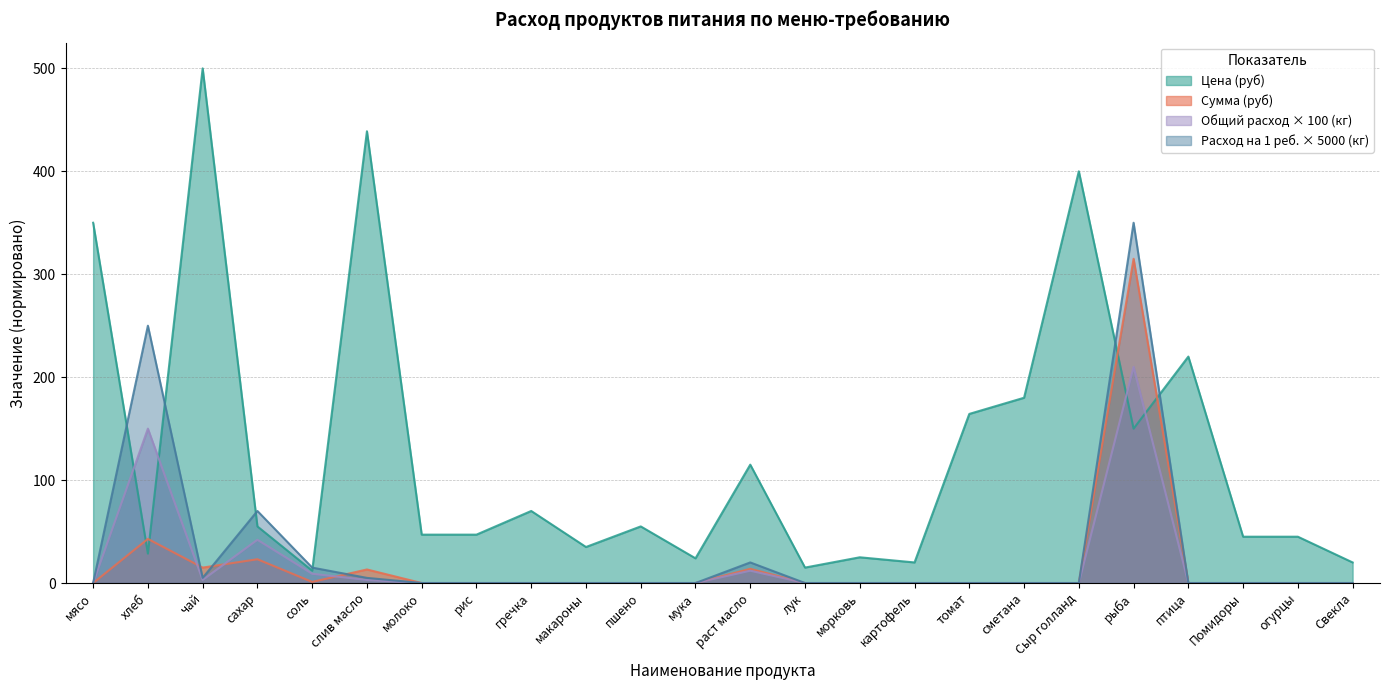

Rank the categories by Сумма (руб) value from highest to lowest.

рыба, хлеб, сахар, чай, раст масло, слив масло, соль, мясо, молоко, рис, гречка, макароны, пшено, мука, лук, морковь, картофель, томат, сметана, Сыр голланд, птица, Помидоры, огурцы, Свекла